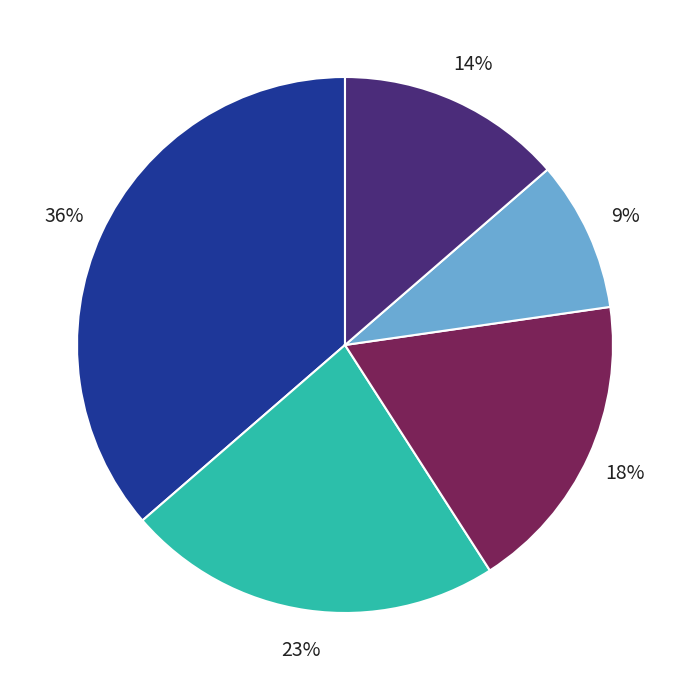

Does any single category account for the majority?

No